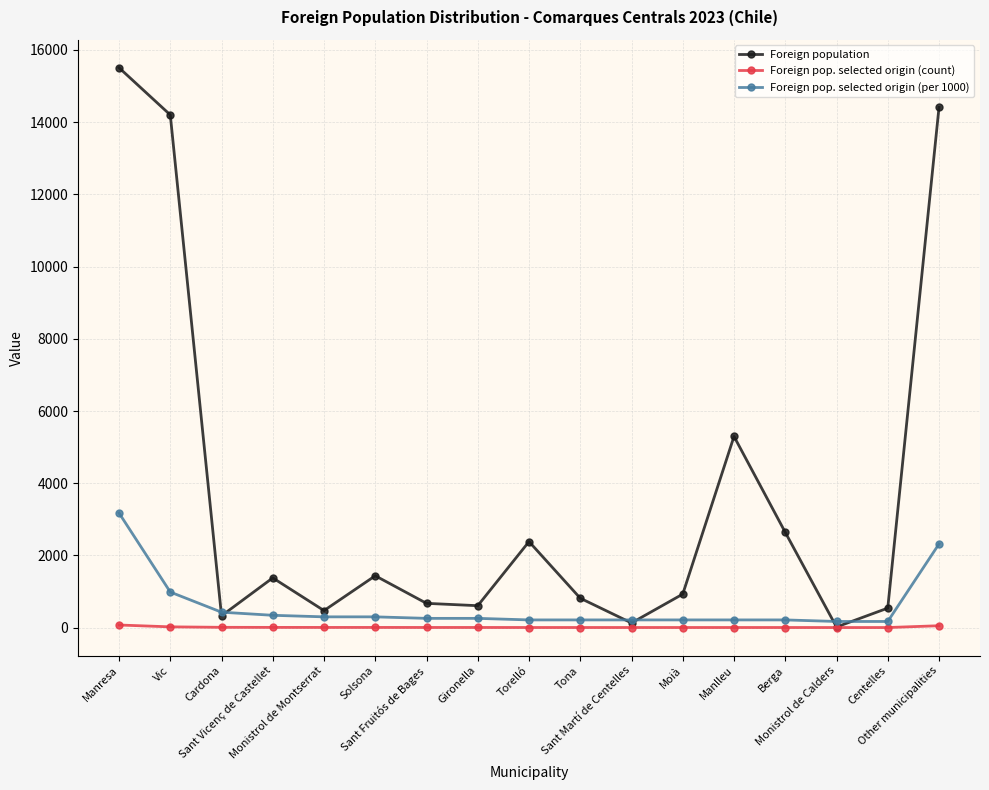

Does the chart have visible grid lines?

Yes